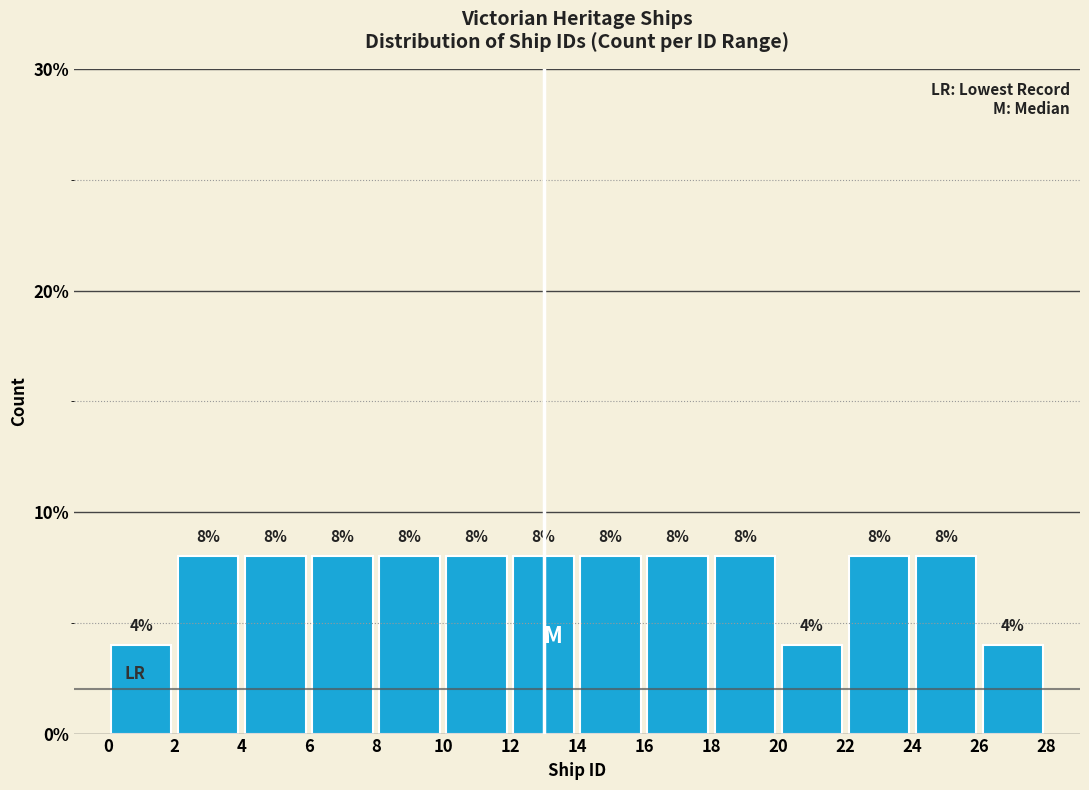

Reading left to right, transcribe this chart: for each bar, give the range it covers on the x-axis and its height.

0 to 2: 4
2 to 4: 8
4 to 6: 8
6 to 8: 8
8 to 10: 8
10 to 12: 8
12 to 14: 8
14 to 16: 8
16 to 18: 8
18 to 20: 8
20 to 22: 4
22 to 24: 8
24 to 26: 8
26 to 28: 4